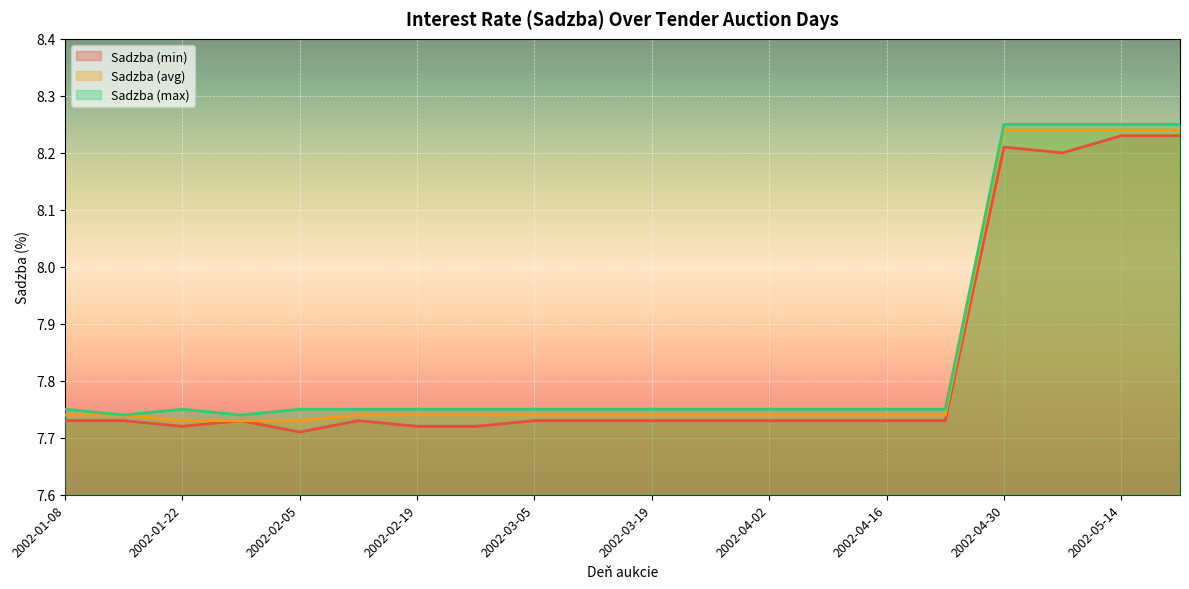

What is the total value across all series at 2002-03-12?

23.2